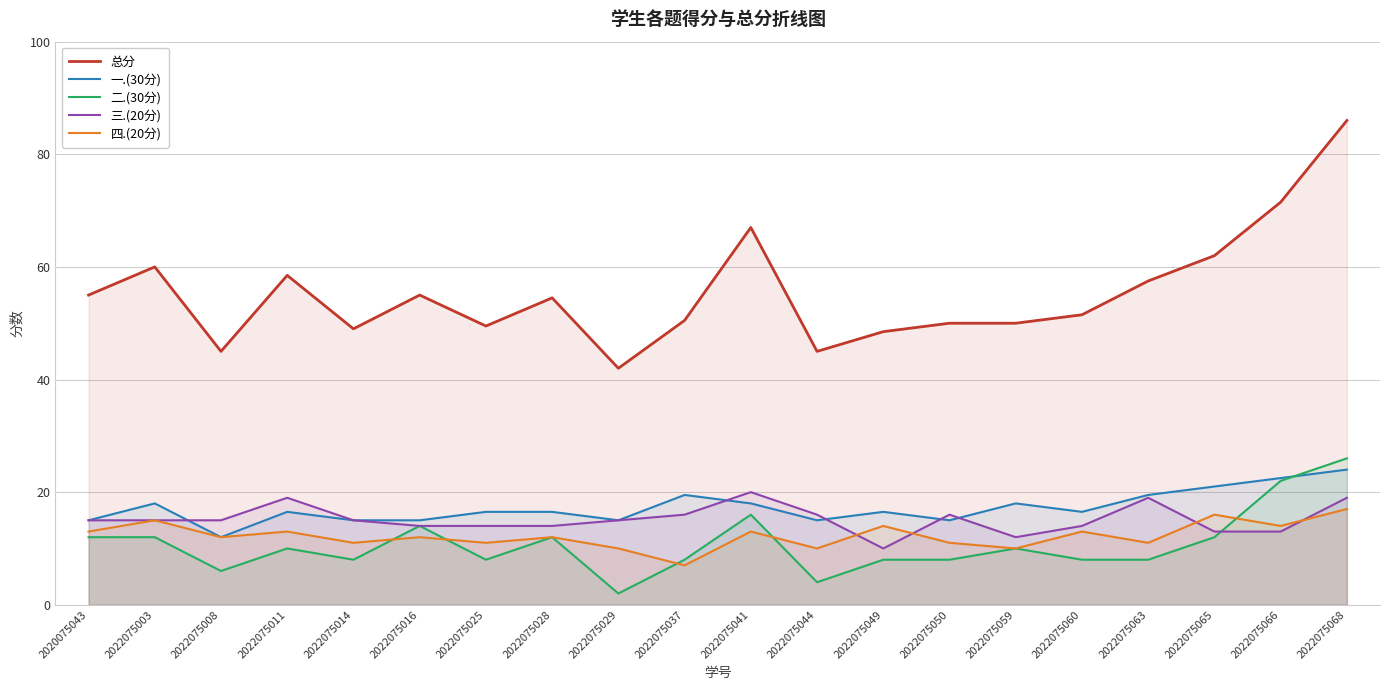

Reading left to right, transcribe all the data shown in this chart.

总分: 2020075043=55.0	2022075003=60.0	2022075008=45.0	2022075011=58.5	2022075014=49.0	2022075016=55.0	2022075025=49.5	2022075028=54.5	2022075029=42.0	2022075037=50.5	2022075041=67.0	2022075044=45.0	2022075049=48.5	2022075050=50.0	2022075059=50.0	2022075060=51.5	2022075063=57.5	2022075065=62.0	2022075066=71.5	2022075068=86.0
一.(30分): 2020075043=15.0	2022075003=18.0	2022075008=12.0	2022075011=16.5	2022075014=15.0	2022075016=15.0	2022075025=16.5	2022075028=16.5	2022075029=15.0	2022075037=19.5	2022075041=18.0	2022075044=15.0	2022075049=16.5	2022075050=15.0	2022075059=18.0	2022075060=16.5	2022075063=19.5	2022075065=21.0	2022075066=22.5	2022075068=24.0
二.(30分): 2020075043=12.0	2022075003=12.0	2022075008=6.0	2022075011=10.0	2022075014=8.0	2022075016=14.0	2022075025=8.0	2022075028=12.0	2022075029=2.0	2022075037=8.0	2022075041=16.0	2022075044=4.0	2022075049=8.0	2022075050=8.0	2022075059=10.0	2022075060=8.0	2022075063=8.0	2022075065=12.0	2022075066=22.0	2022075068=26.0
三.(20分): 2020075043=15.0	2022075003=15.0	2022075008=15.0	2022075011=19.0	2022075014=15.0	2022075016=14.0	2022075025=14.0	2022075028=14.0	2022075029=15.0	2022075037=16.0	2022075041=20.0	2022075044=16.0	2022075049=10.0	2022075050=16.0	2022075059=12.0	2022075060=14.0	2022075063=19.0	2022075065=13.0	2022075066=13.0	2022075068=19.0
四.(20分): 2020075043=13.0	2022075003=15.0	2022075008=12.0	2022075011=13.0	2022075014=11.0	2022075016=12.0	2022075025=11.0	2022075028=12.0	2022075029=10.0	2022075037=7.0	2022075041=13.0	2022075044=10.0	2022075049=14.0	2022075050=11.0	2022075059=10.0	2022075060=13.0	2022075063=11.0	2022075065=16.0	2022075066=14.0	2022075068=17.0